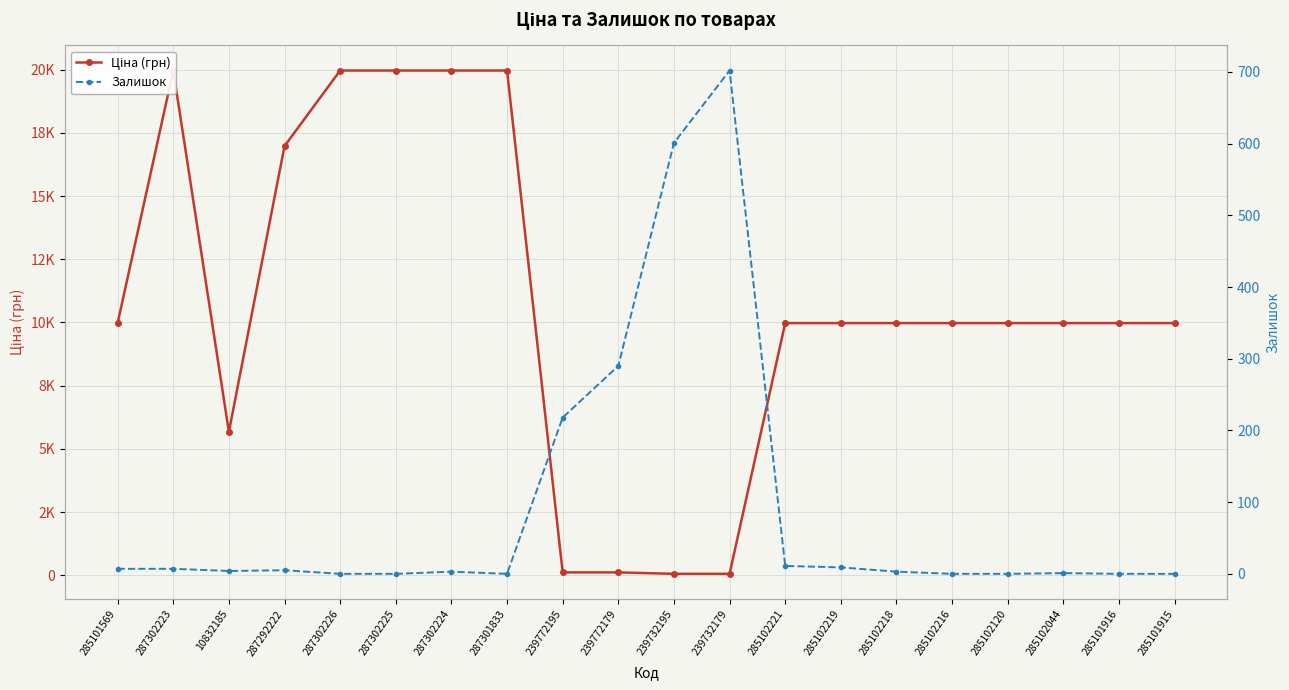

How many interior local peaks does the Залишок series have?

4